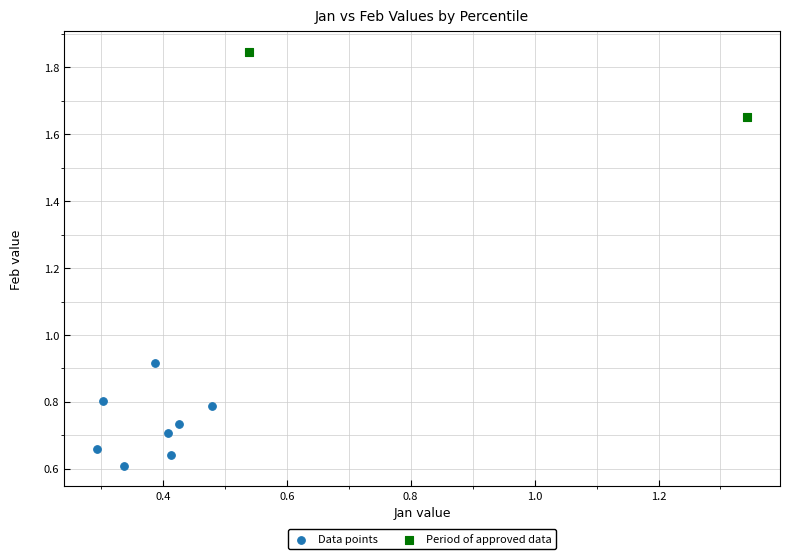

Which series contains the highest Y value?

Period of approved data